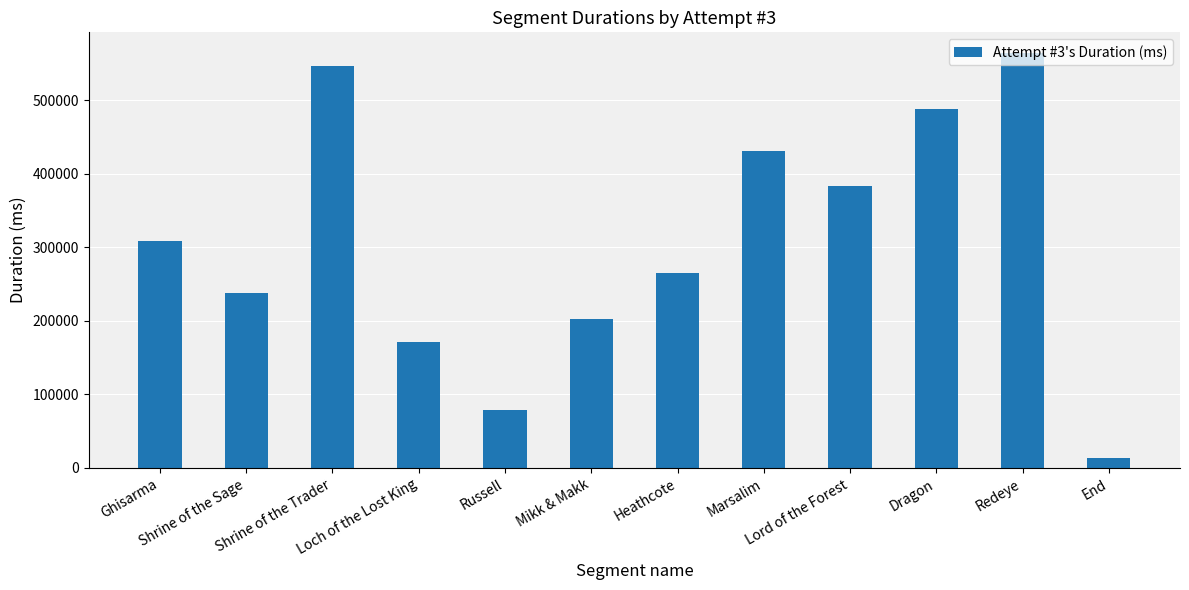

Rank the categories by value from highest to lowest.

Redeye, Shrine of the Trader, Dragon, Marsalim, Lord of the Forest, Ghisarma, Heathcote, Shrine of the Sage, Mikk & Makk, Loch of the Lost King, Russell, End